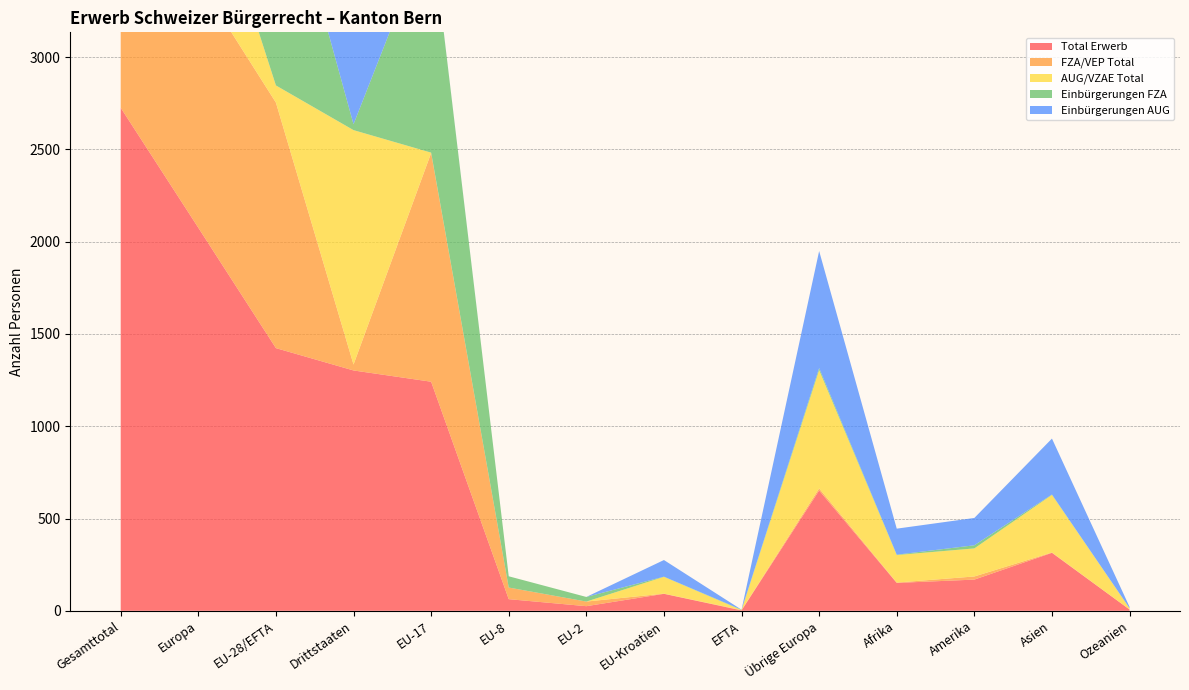

Reading left to right, extract all data points from this chart.

Total Erwerb: Gesamttotal=2725	Europa=2075	EU-28/EFTA=1423	Drittstaaten=1302	EU-17=1241	EU-8=63	EU-2=25	EU-Kroatien=92	EFTA=2	Übrige Europa=652	Afrika=151	Amerika=169	Asien=314	Ozeanien=7
FZA/VEP Total: Gesamttotal=1362	Europa=1341	EU-28/EFTA=1330	Drittstaaten=32	EU-17=1239	EU-8=63	EU-2=25	EU-Kroatien=1	EFTA=2	Übrige Europa=11	Afrika=2	Amerika=17	Asien=2	Ozeanien=0
AUG/VZAE Total: Gesamttotal=1363	Europa=734	EU-28/EFTA=93	Drittstaaten=1270	EU-17=2	EU-8=0	EU-2=0	EU-Kroatien=91	EFTA=0	Übrige Europa=641	Afrika=149	Amerika=152	Asien=312	Ozeanien=7
Einbürgerungen FZA: Gesamttotal=1346	Europa=1325	EU-28/EFTA=1314	Drittstaaten=32	EU-17=1225	EU-8=61	EU-2=25	EU-Kroatien=1	EFTA=2	Übrige Europa=11	Afrika=2	Amerika=17	Asien=2	Ozeanien=0
Einbürgerungen AUG: Gesamttotal=1334	Europa=726	EU-28/EFTA=92	Drittstaaten=1242	EU-17=2	EU-8=0	EU-2=0	EU-Kroatien=90	EFTA=0	Übrige Europa=634	Afrika=141	Amerika=148	Asien=303	Ozeanien=7